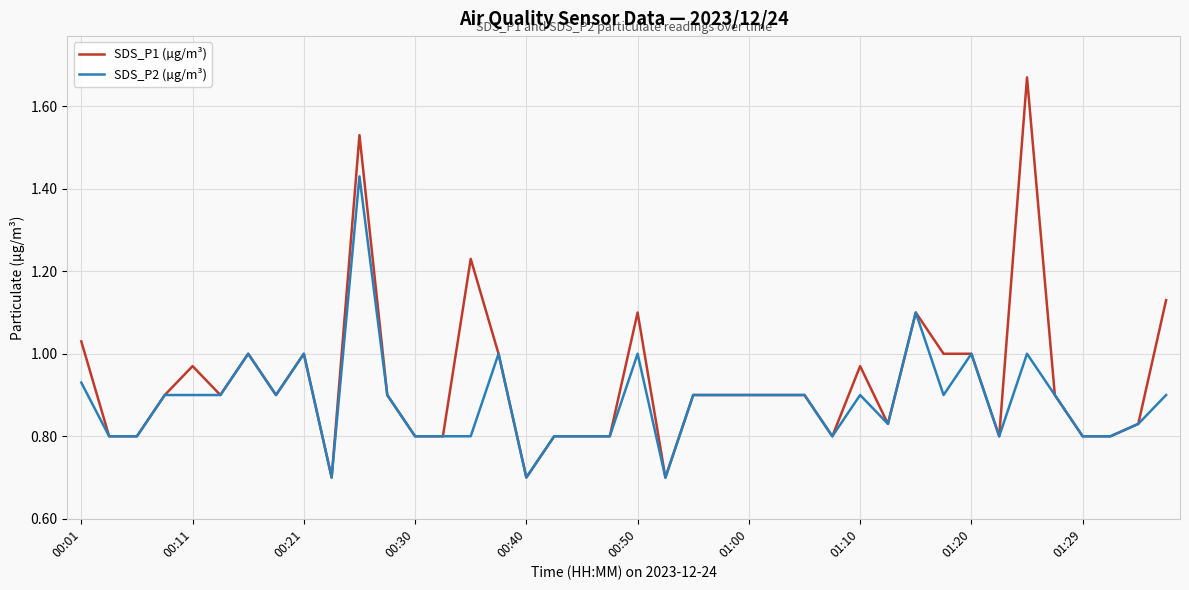

True or false: SDS_P1 (µg/m³) has more than 1 interior local peaks.

True